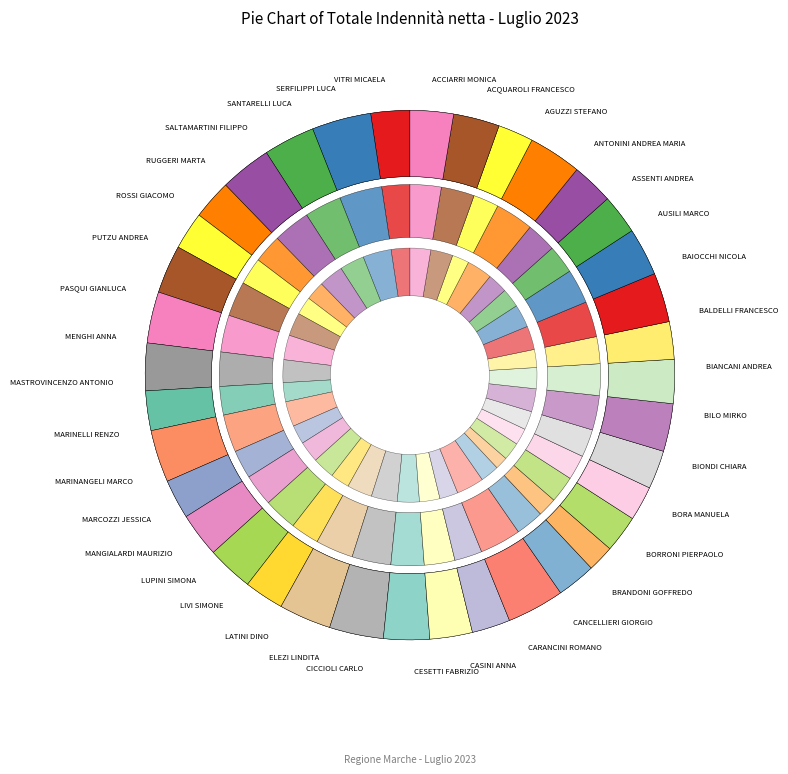

Is it true that BRANDONI GOFFREDO is 3% of the pie?

True